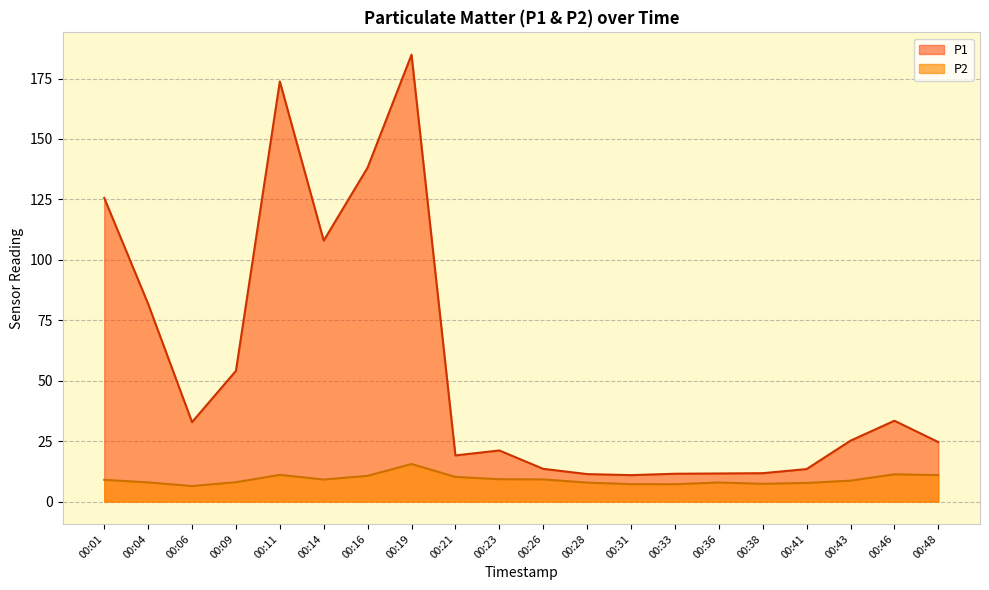

Rank the series at 00:31 from highest to lowest value.

P1, P2